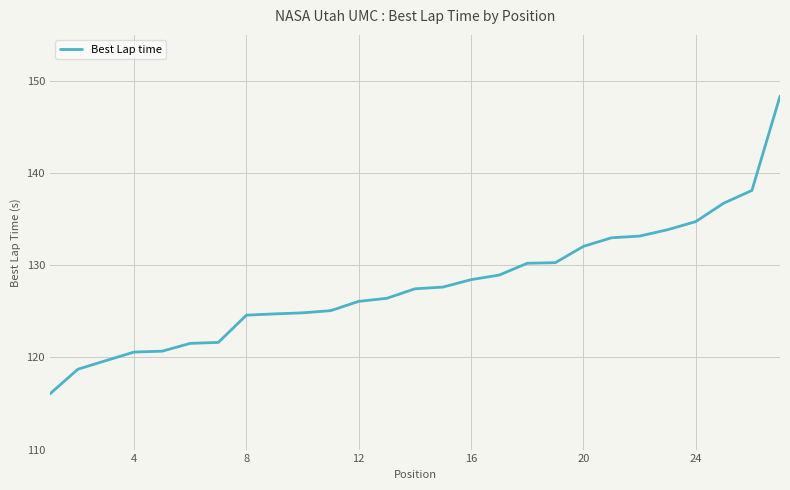

What is the difference between the maximum and minimum values?

32.3